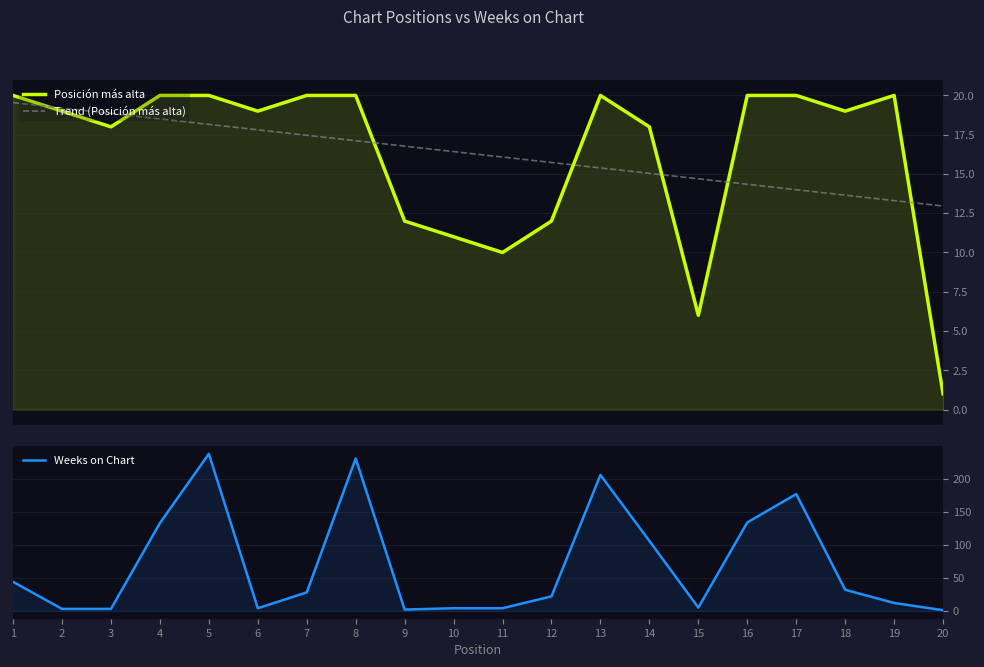

Where do Weeks on Chart and Trend (Posición más alta) first cross each other?

1 and 2